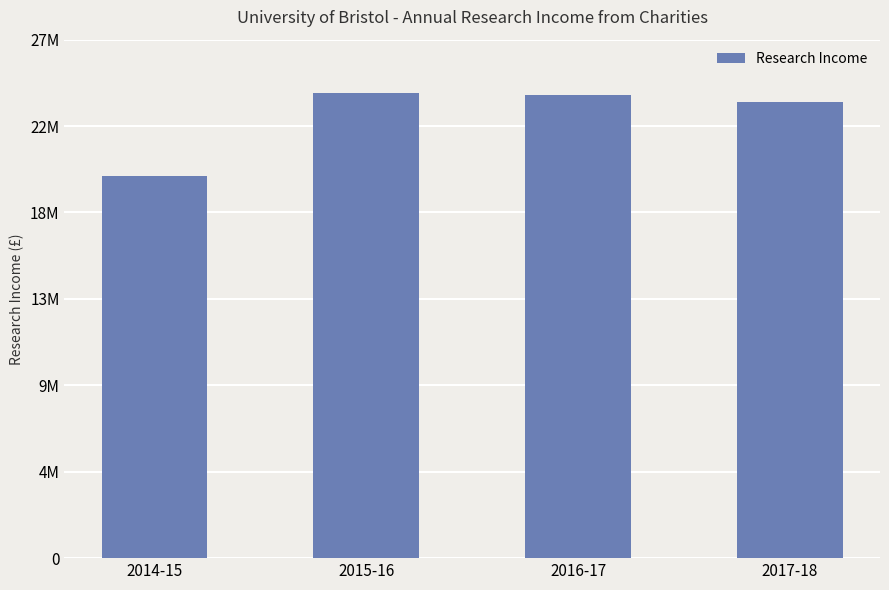

What is the greatest value displayed?

24220000